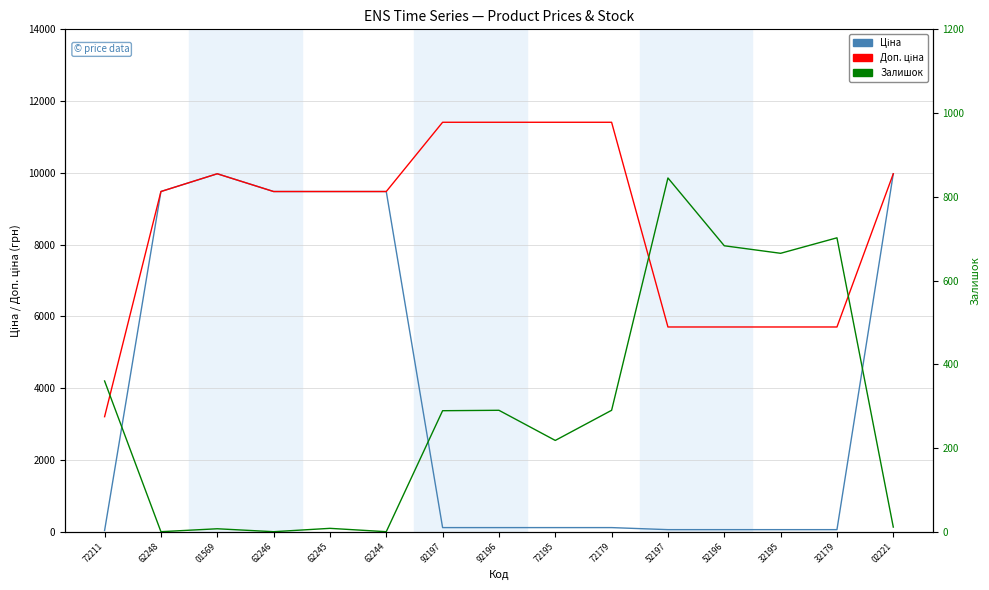

What is the label of the 12th point from the left?

52196